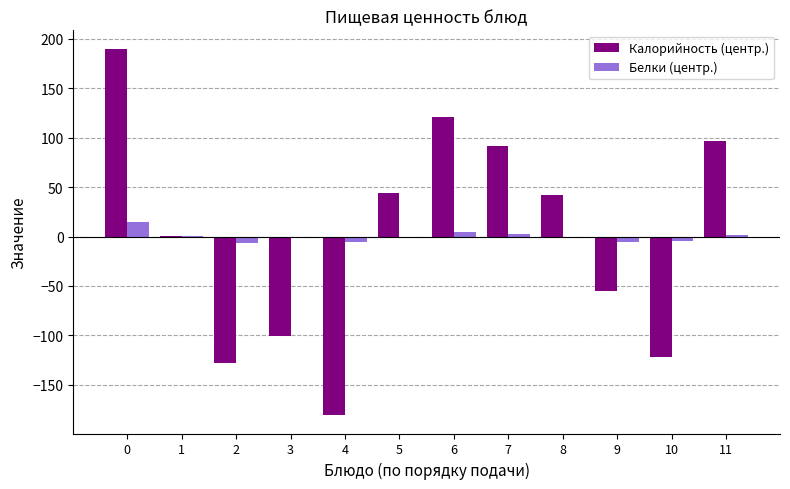

Between 7 and 10, which series saw the biggest shift?

Калорийность (центр.)